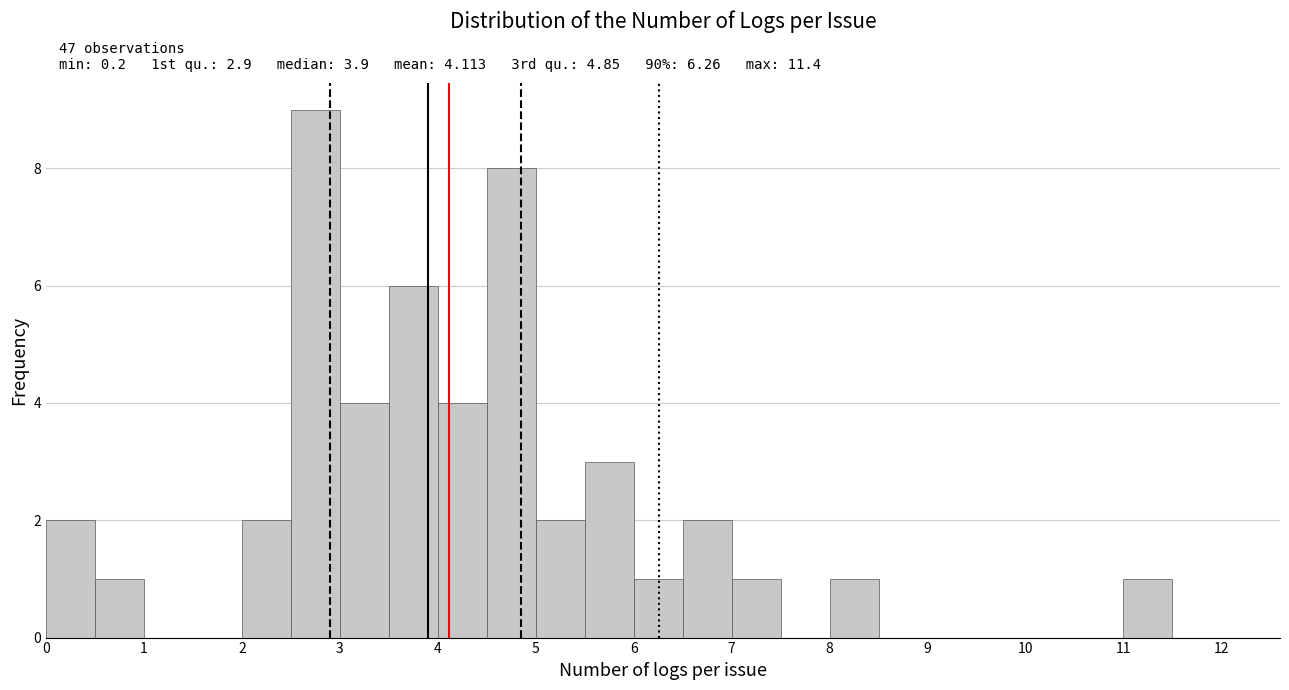

Which range on the x-axis has the tallest bar?

2.5 to 3.0